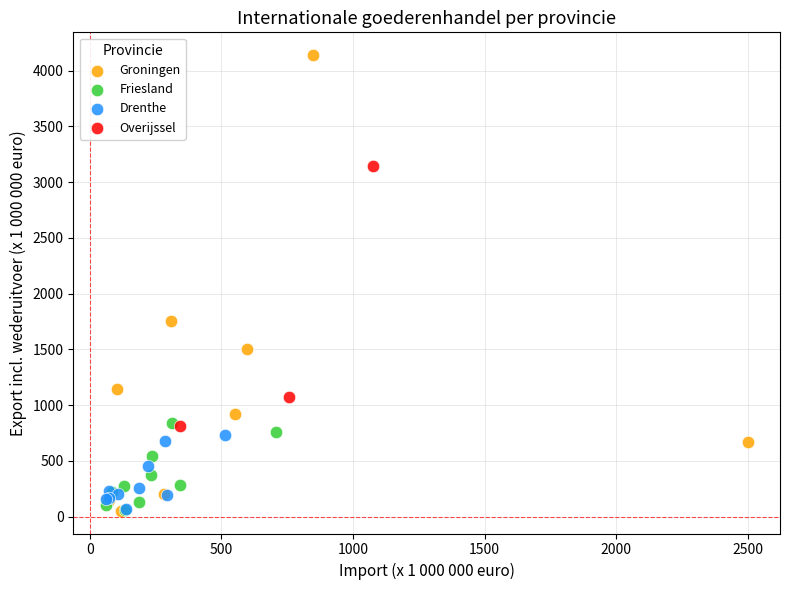

Which series has the largest Y range (max minus min)?

Groningen